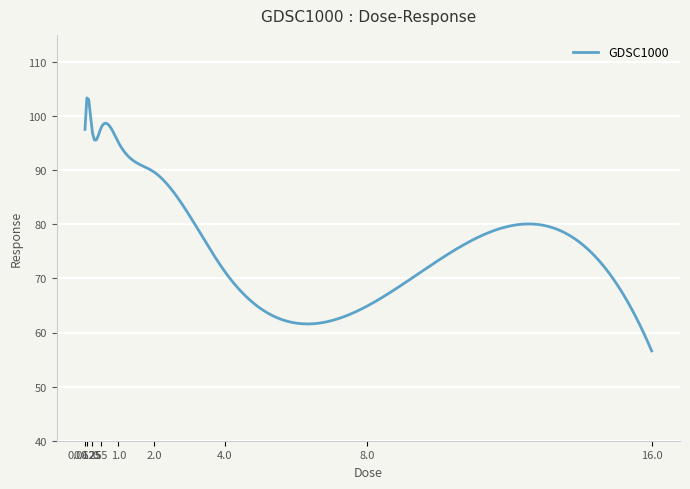

What is the difference between the second highest and minimum values?

46.4